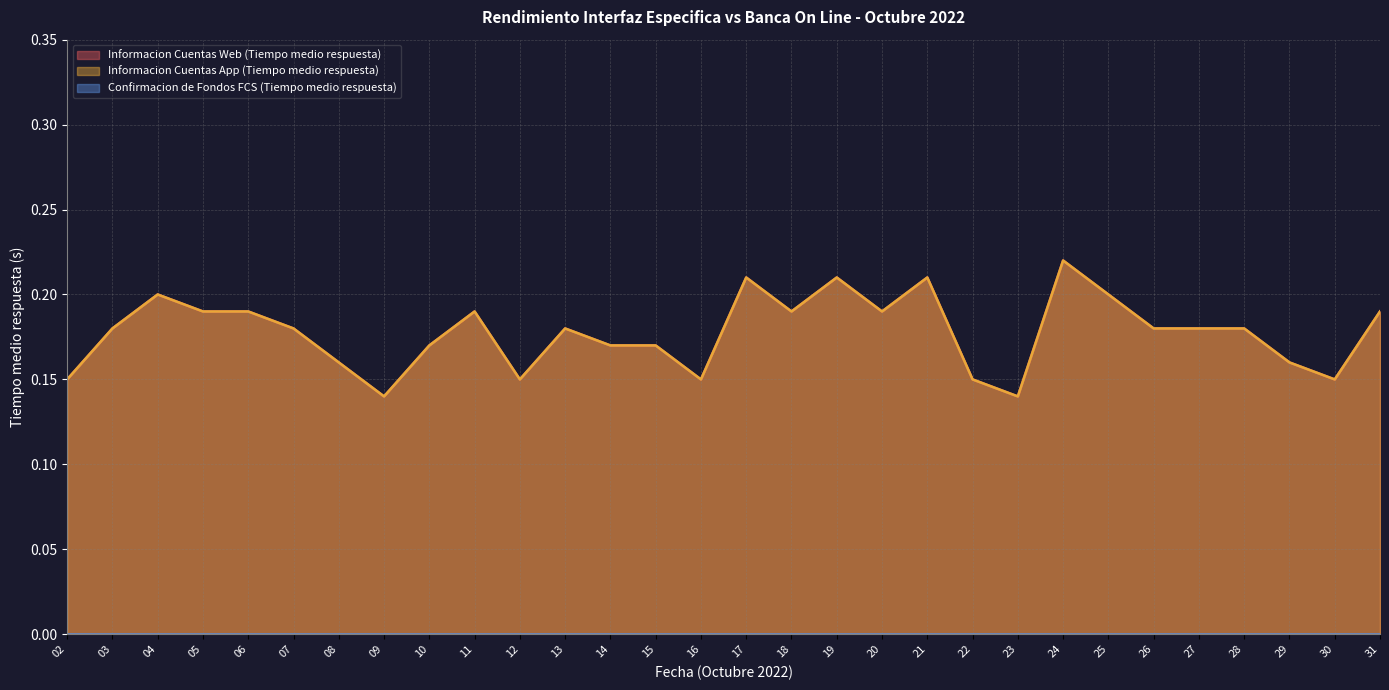

Which has a higher value, 28 or 20?

20